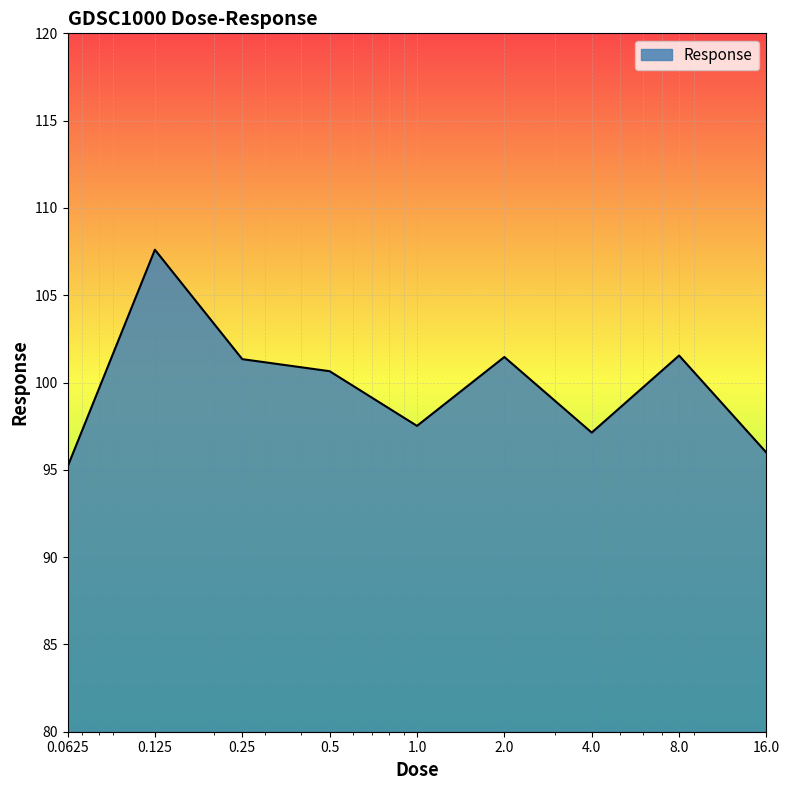

What is the maximum value shown in the chart?

107.6